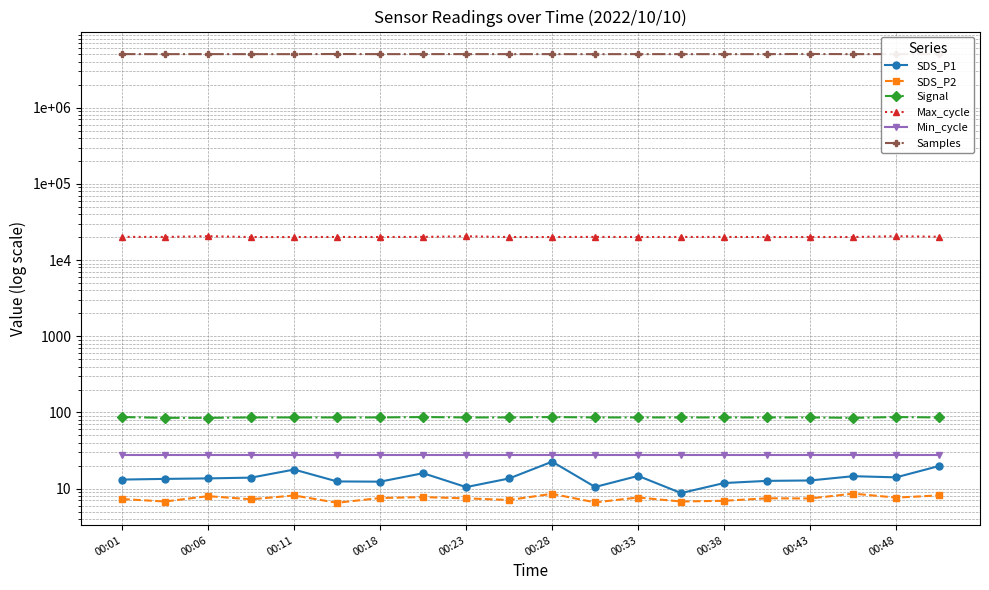

Where is the first local minimum for Samples?

00:06